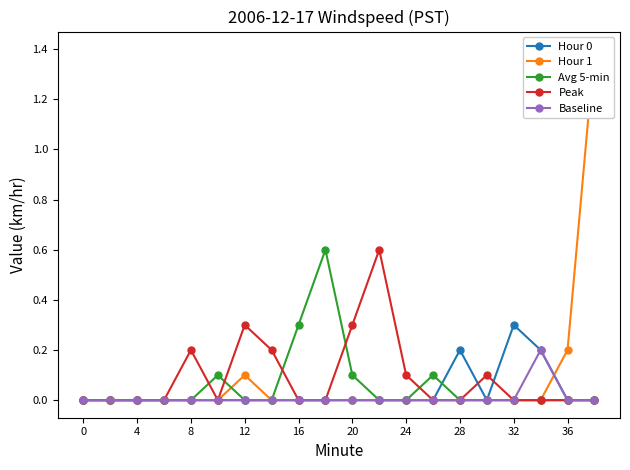

List the series in order of their peak value, highest first.

Hour 1, Avg 5-min, Peak, Hour 0, Baseline